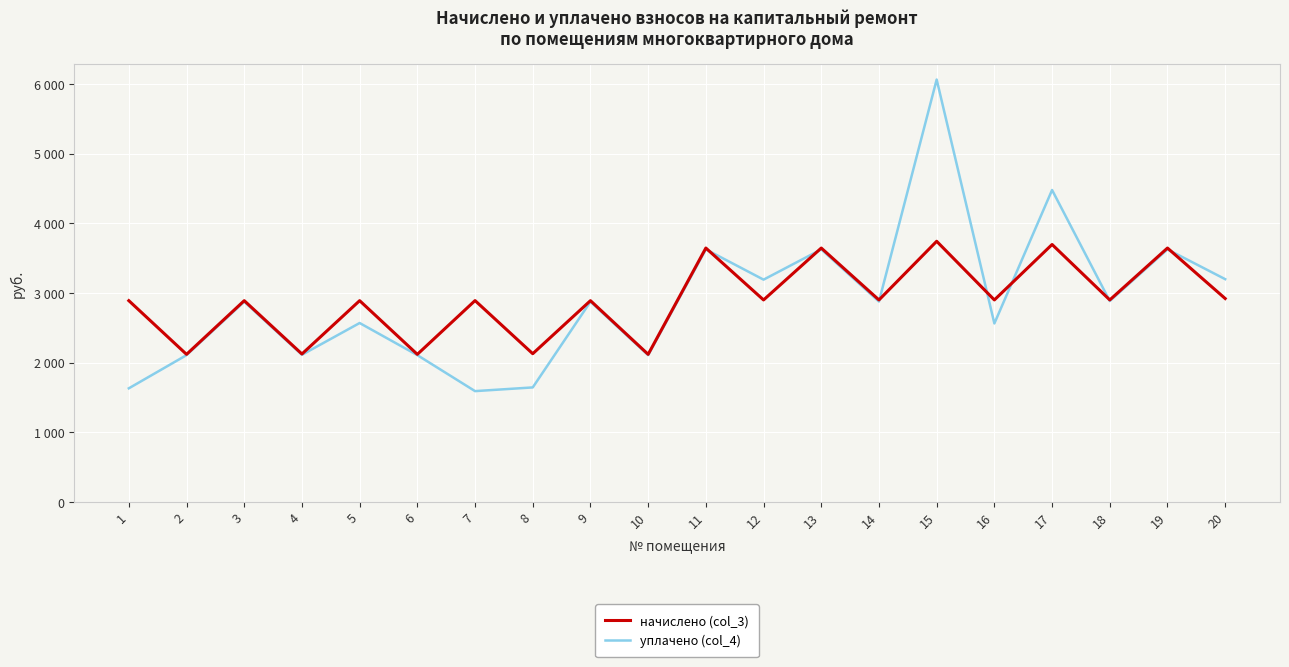

Does the chart have visible grid lines?

Yes